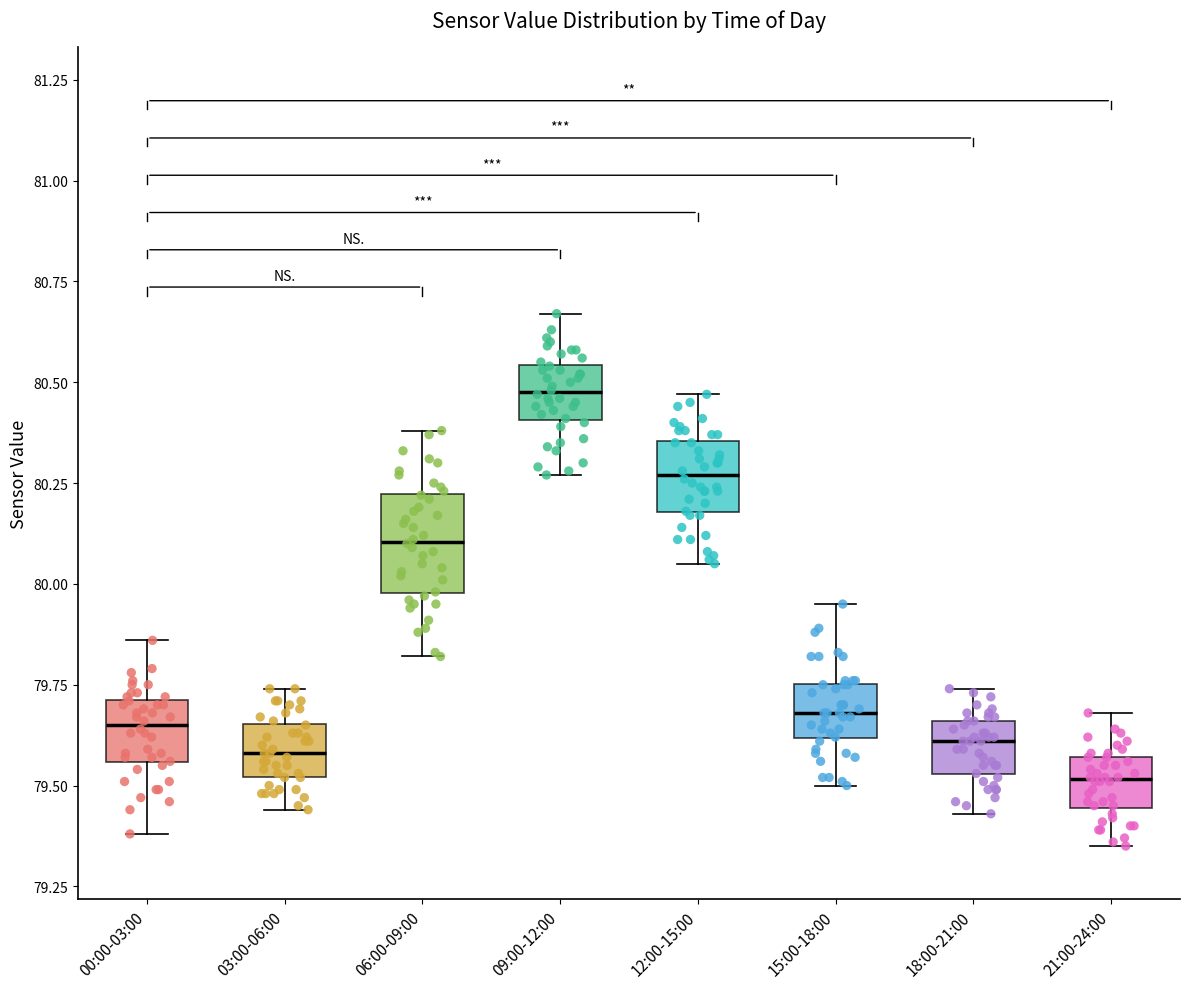

Which box's median line is the highest?

09:00-12:00